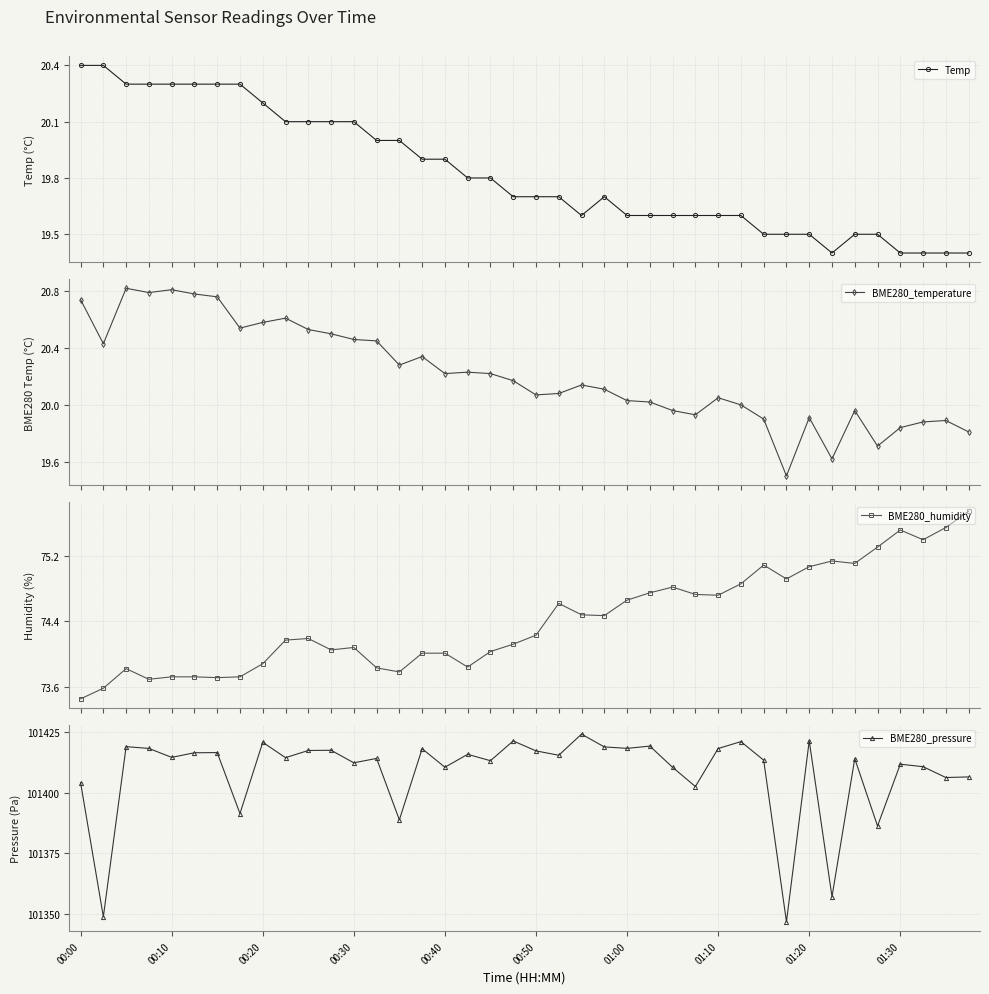

True or false: BME280_pressure has a value of 101412.4 at 00:30.

True